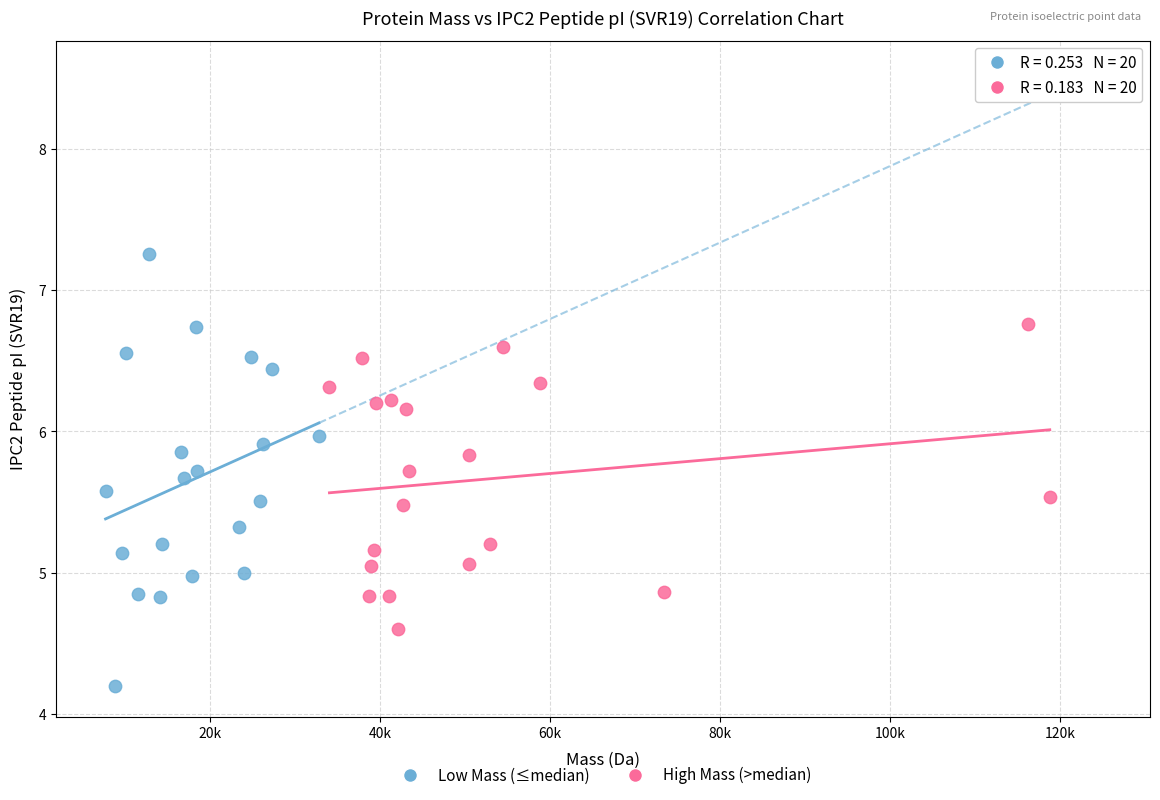

What are all the series names shown in the legend?

Low Mass (≤median), High Mass (>median)